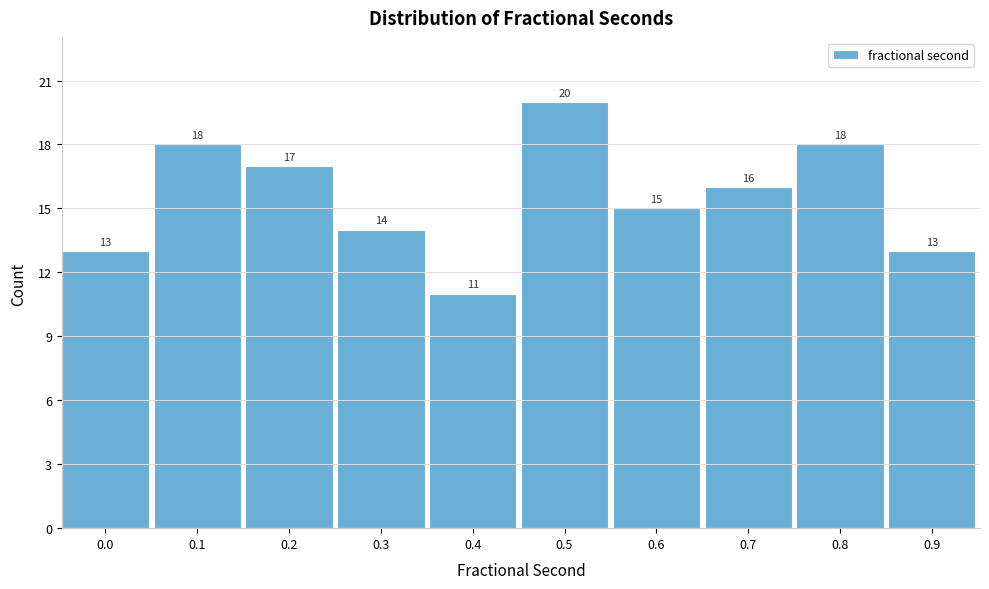

Reading left to right, extract all data points from this chart.

13	18	17	14	11	20	15	16	18	13